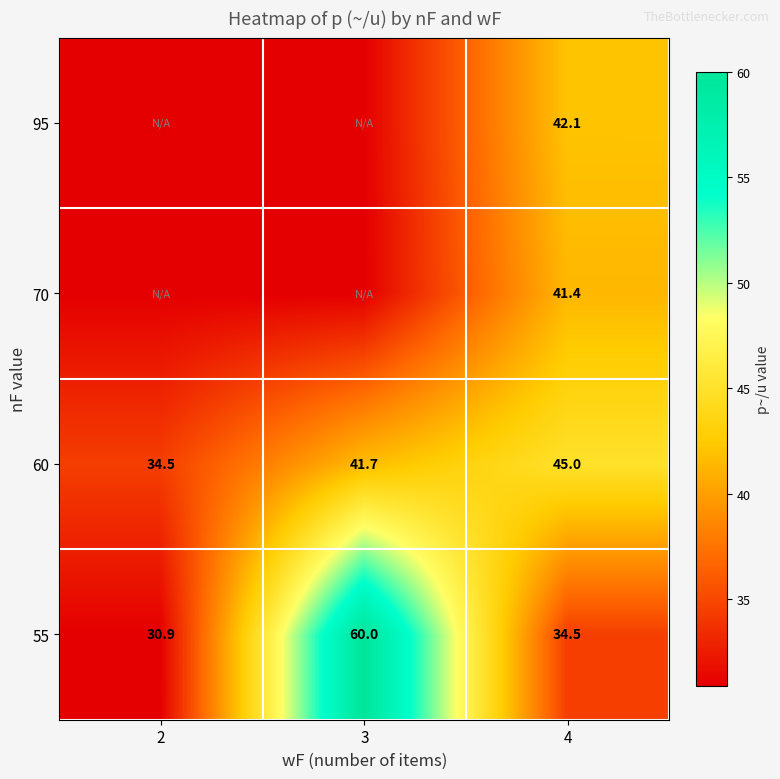

Count the number of data series in this chart.

4